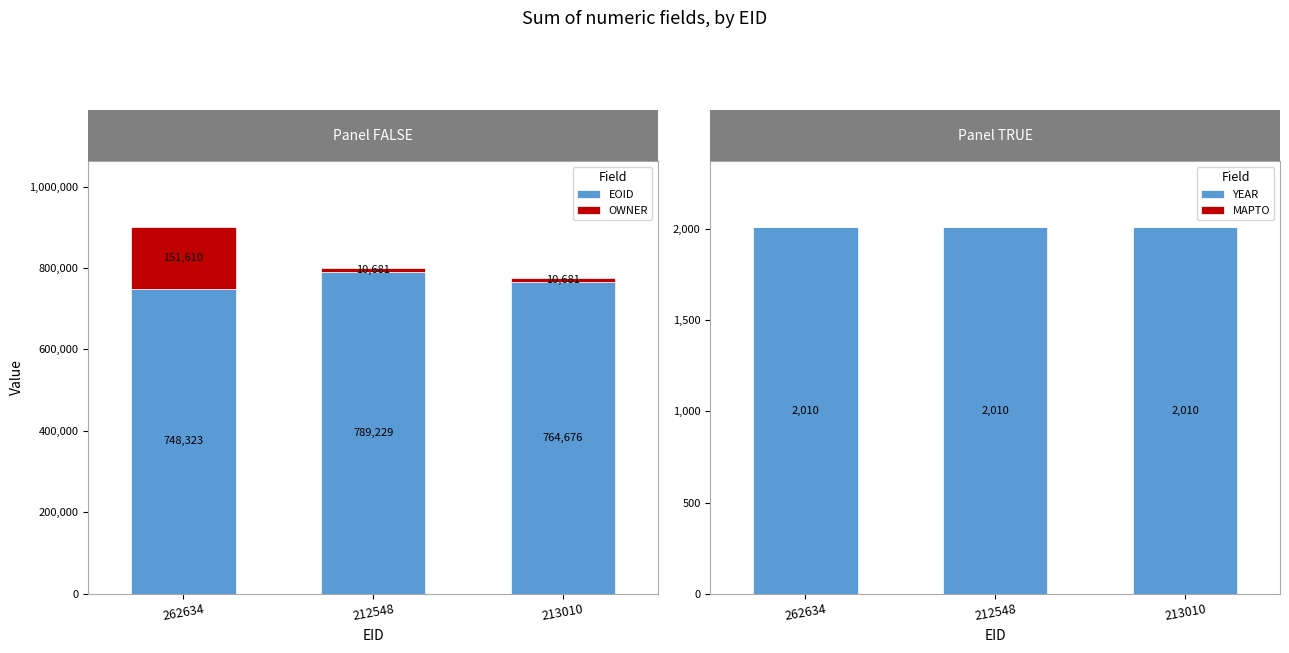

Rank the categories by EOID value from lowest to highest.

262634, 213010, 212548